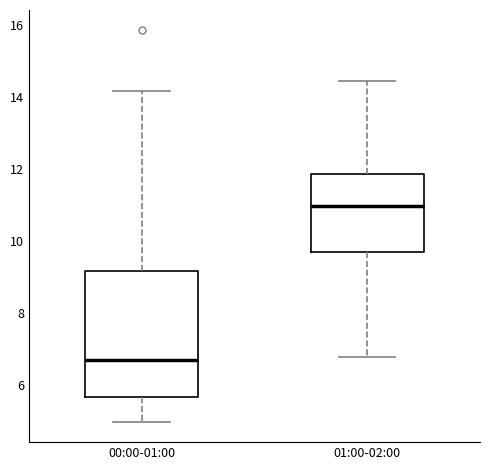

Reading left to right, read every box against the y-axis: the position of its median line, the range the box covers, and the ends of its whiskers. The values are not printed on the chart, so give them approximately, as read against the axis.

00:00-01:00: median 6.6, box 5.6 to 9.2, whiskers 5.0 to 14.2
01:00-02:00: median 11.0, box 9.8 to 11.8, whiskers 6.8 to 14.4